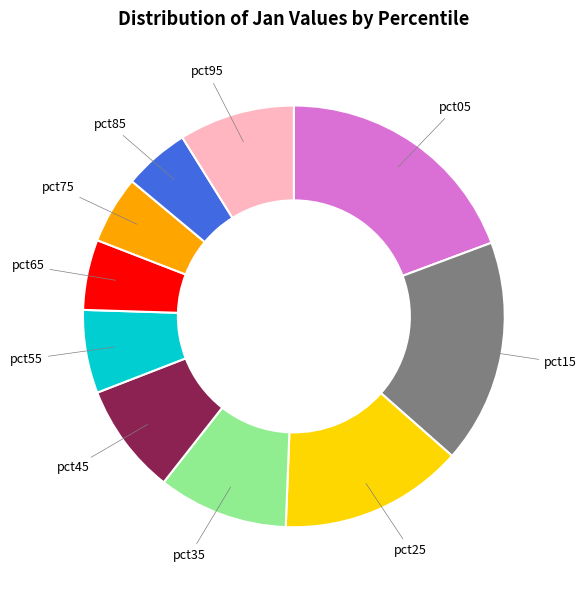

The pct35 slice represents 10% of the pie. True or false?

True